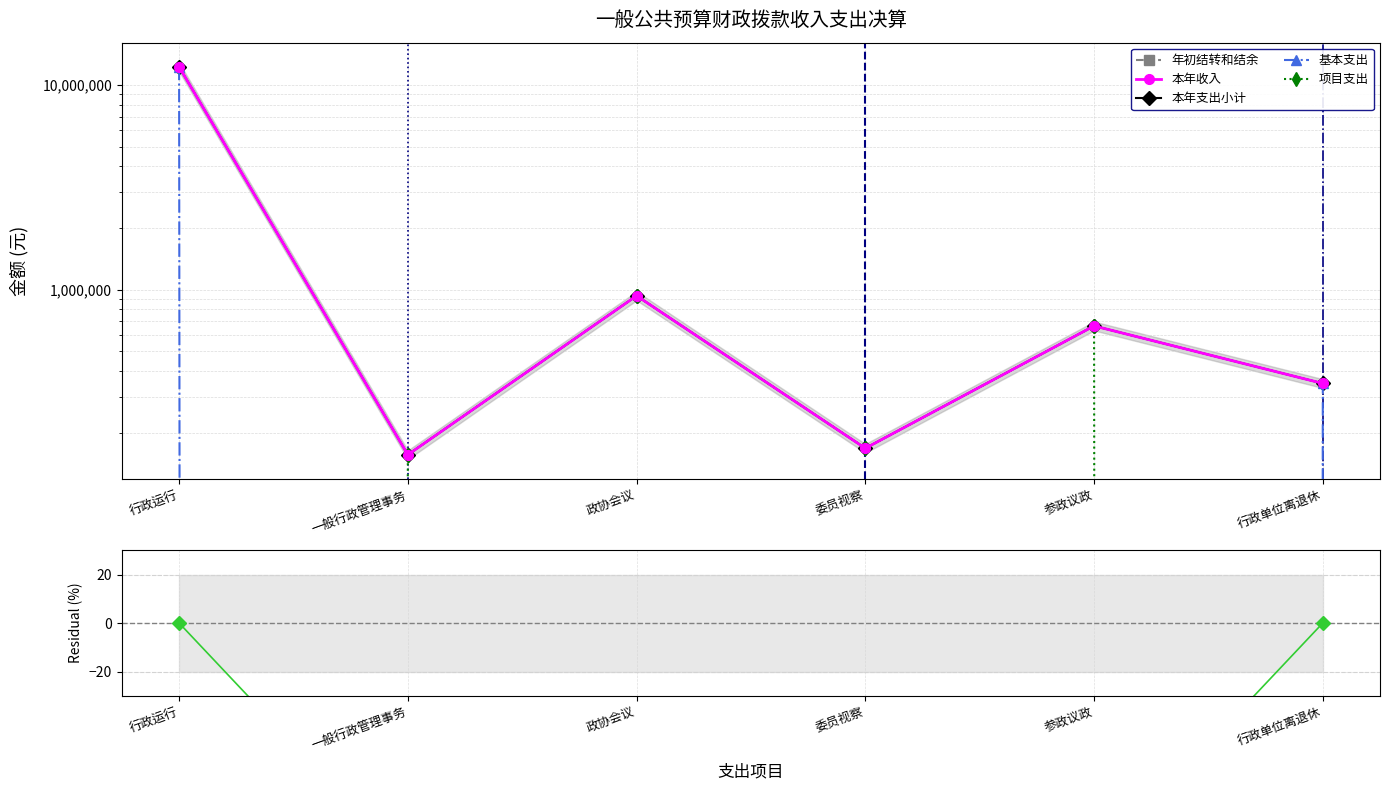

How many data points in 本年收入 are less than 664532?

3